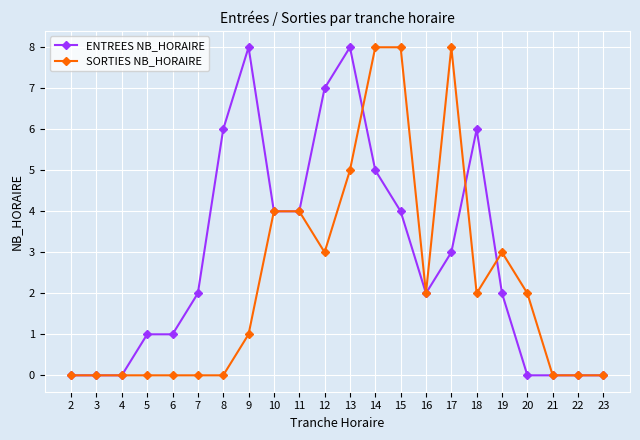

Which series changed the most between 13 and 15?

ENTREES NB_HORAIRE